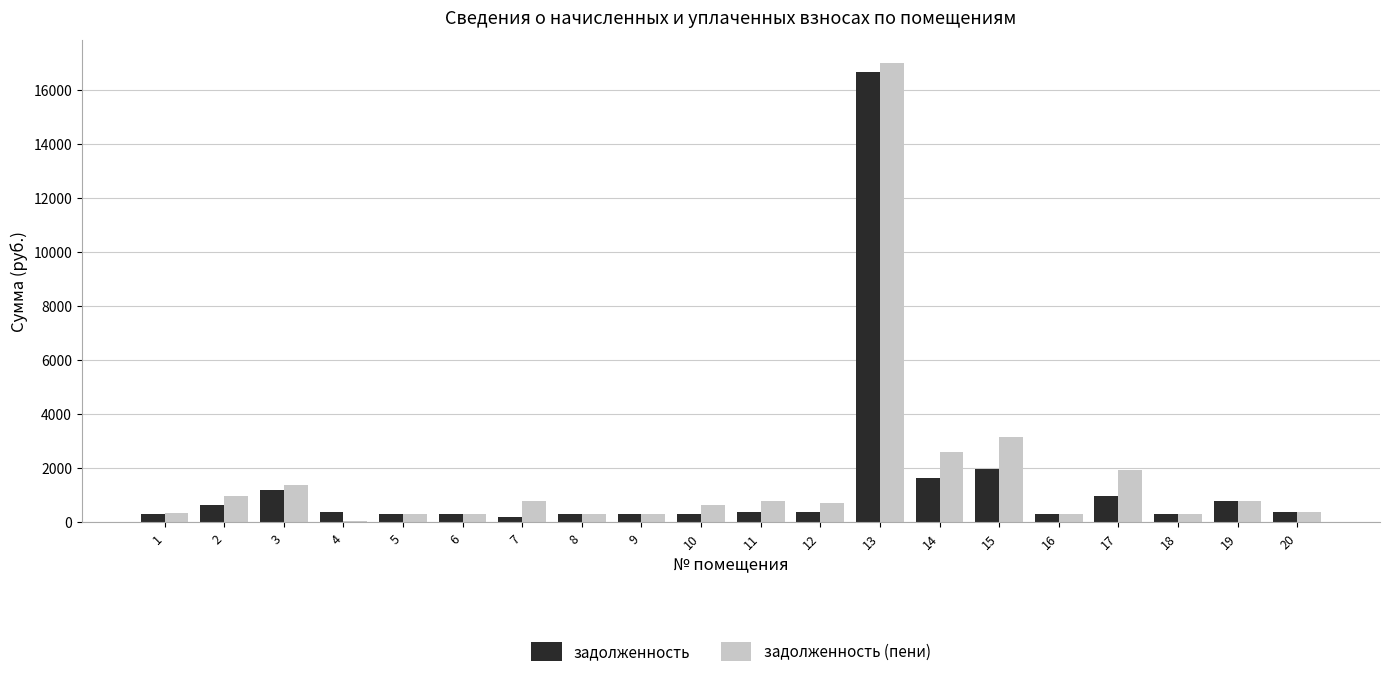

Count the number of data series in this chart.

2